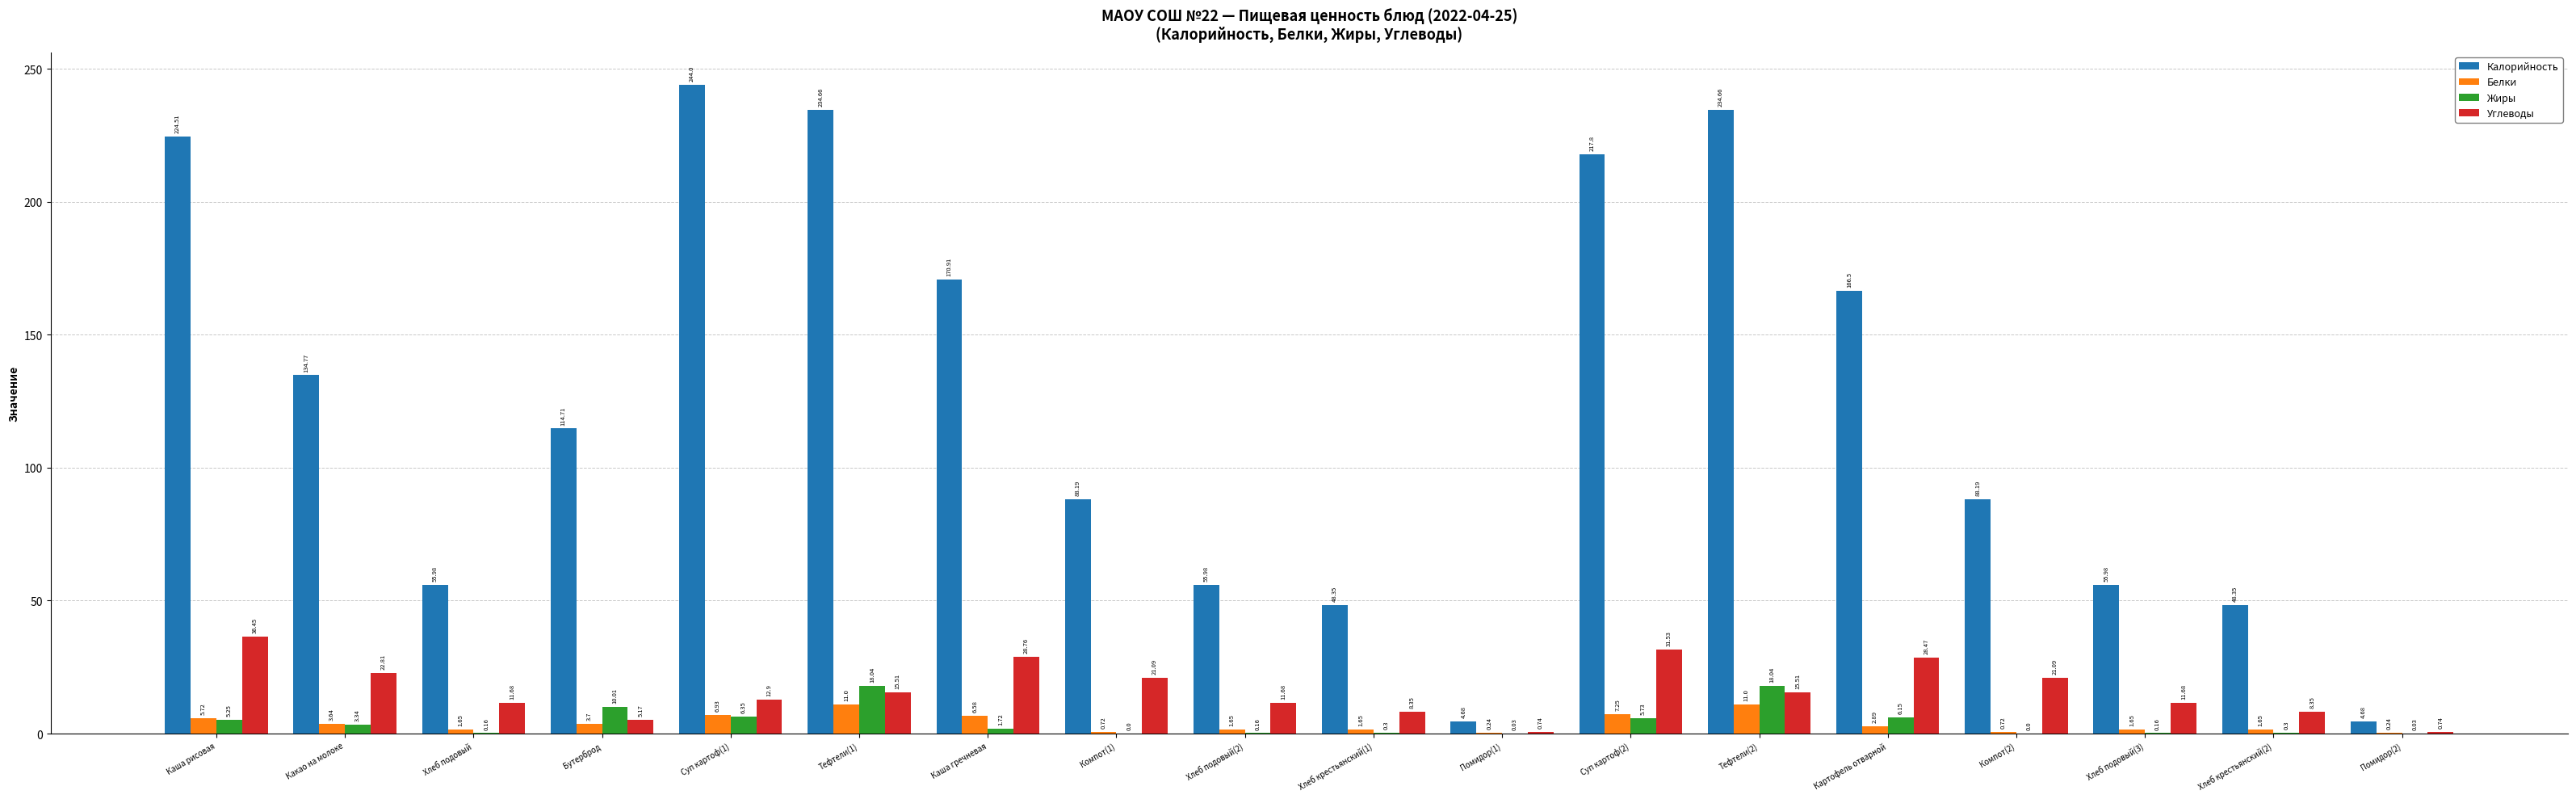

How many groups of bars are there?

18